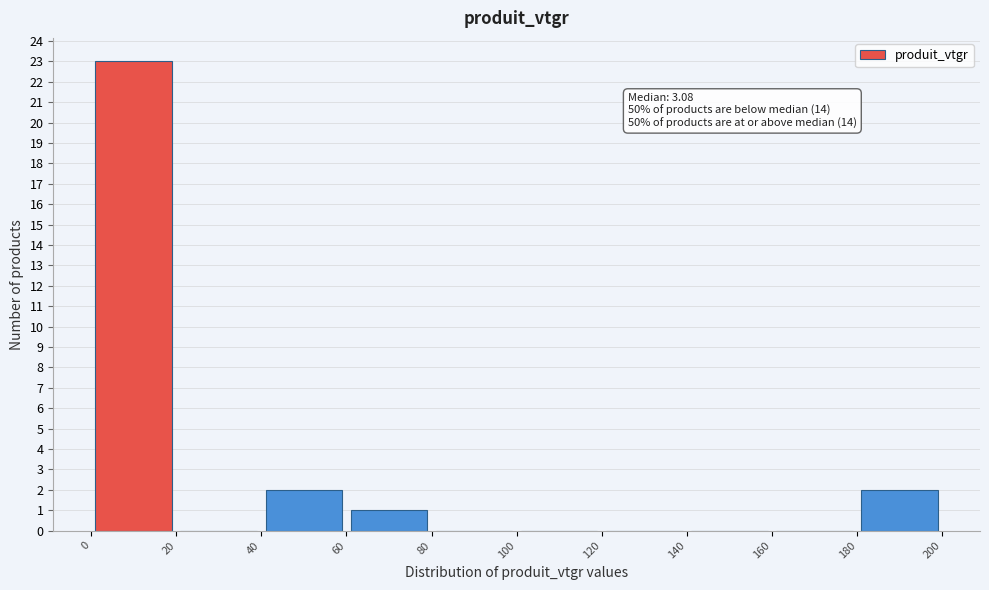

Which range on the x-axis has the tallest bar?

0 to 20